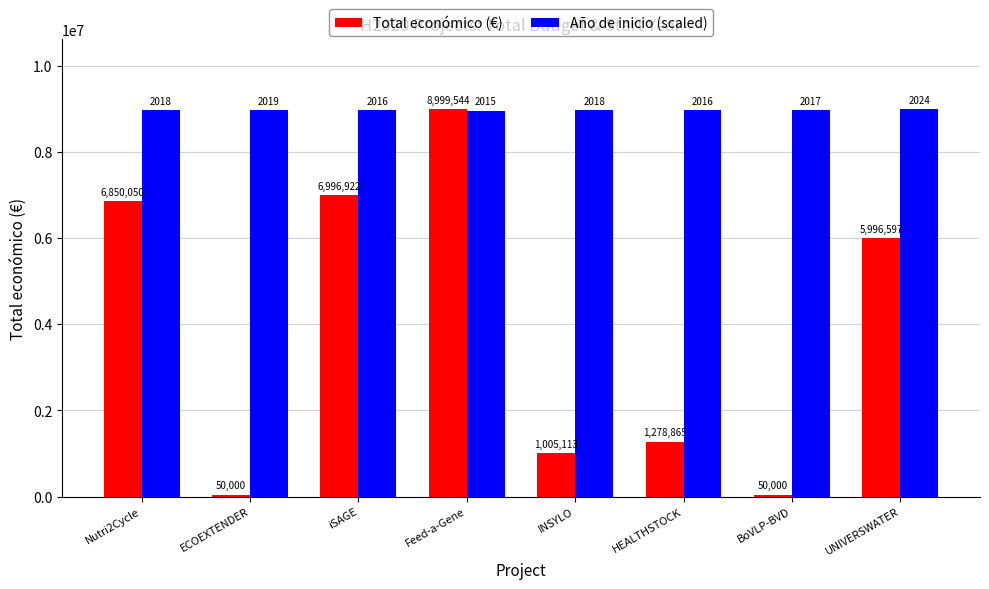

The value of Total económico (€) at iSAGE is 4447923.0. True or false?

False